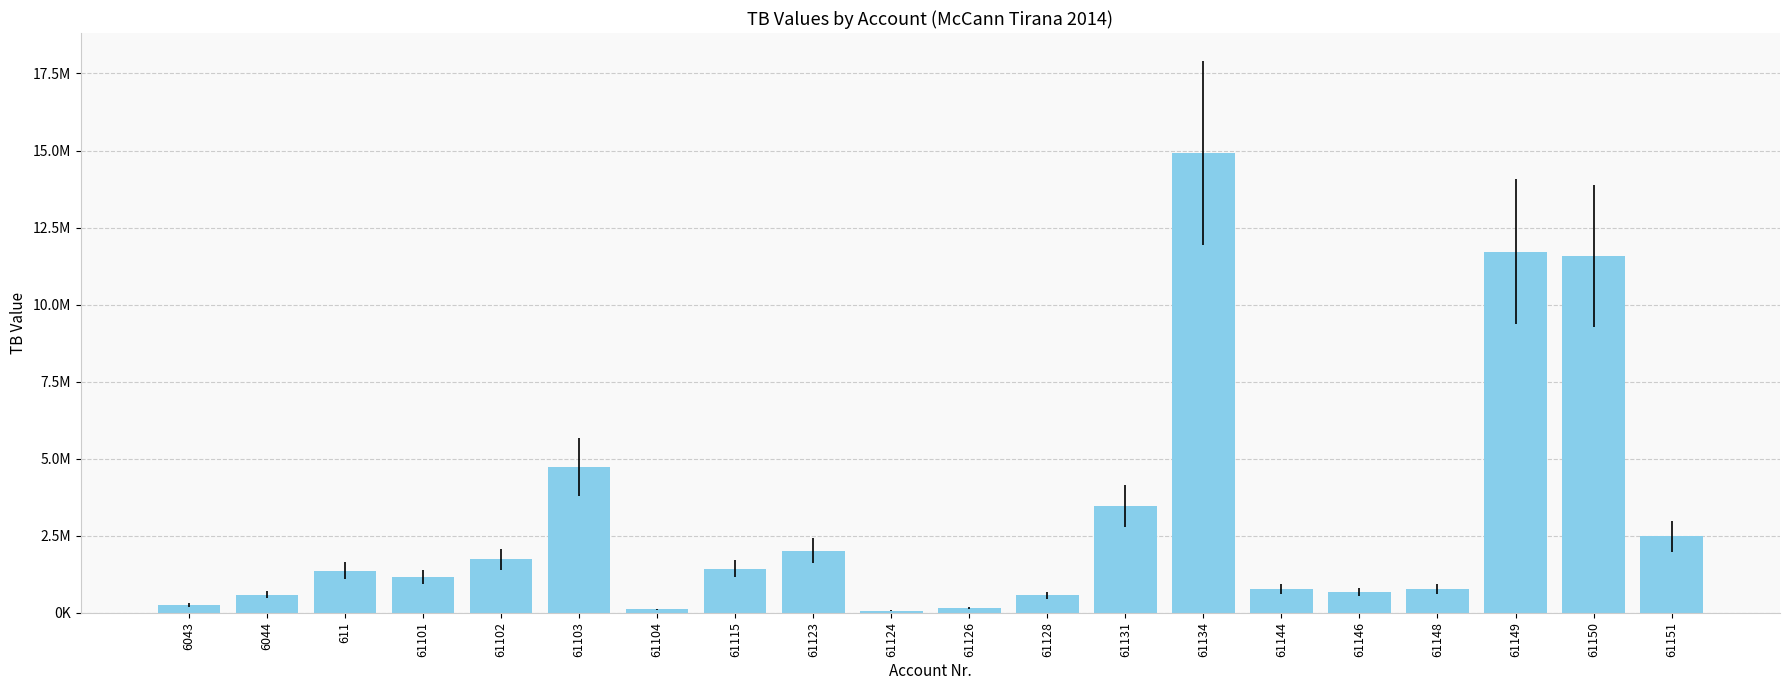

Approximately how many times larger is the value at 61151 compared to 6043?

9.9